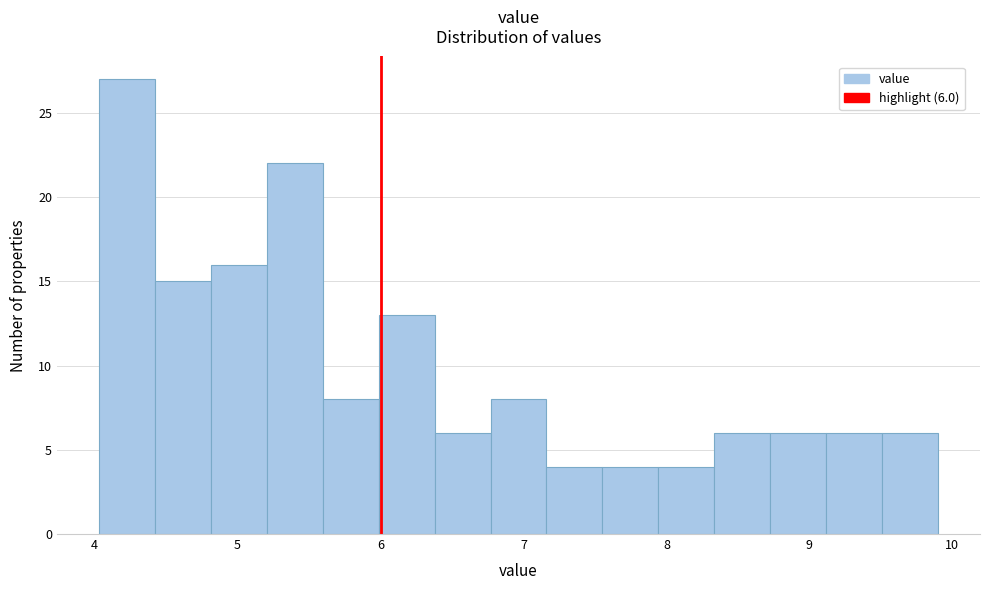

Read against the x-axis, roughly where is the centre of the tallest bar?

4.2